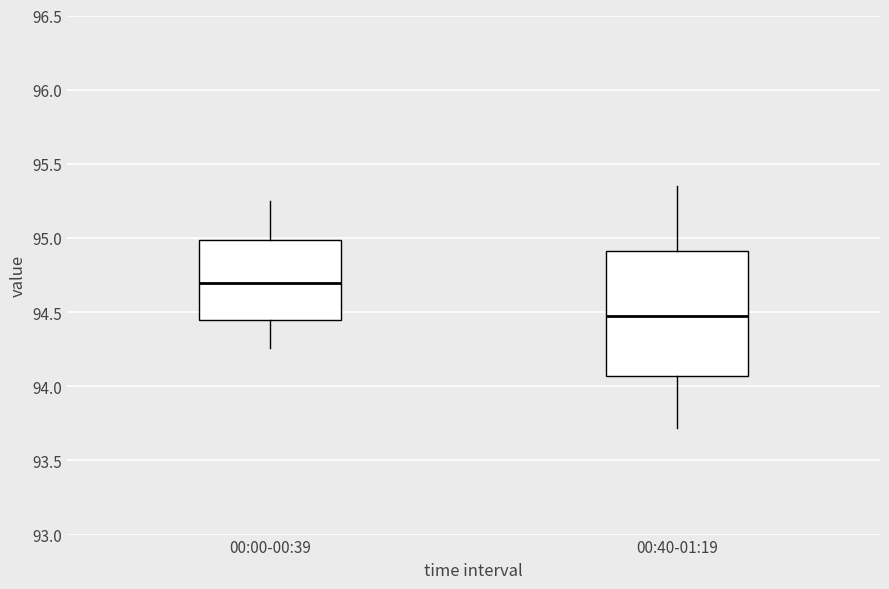

Reading left to right, transcribe this box plot: for each box, give where its median line is, the range the box spans, and where its two whiskers end, as read against the y-axis. The values are not printed on the chart, so give them approximately, as read against the axis.

00:00-00:39: median 94.70, box 94.45 to 95.00, whiskers 94.25 to 95.25
00:40-01:19: median 94.50, box 94.05 to 94.90, whiskers 93.70 to 95.35